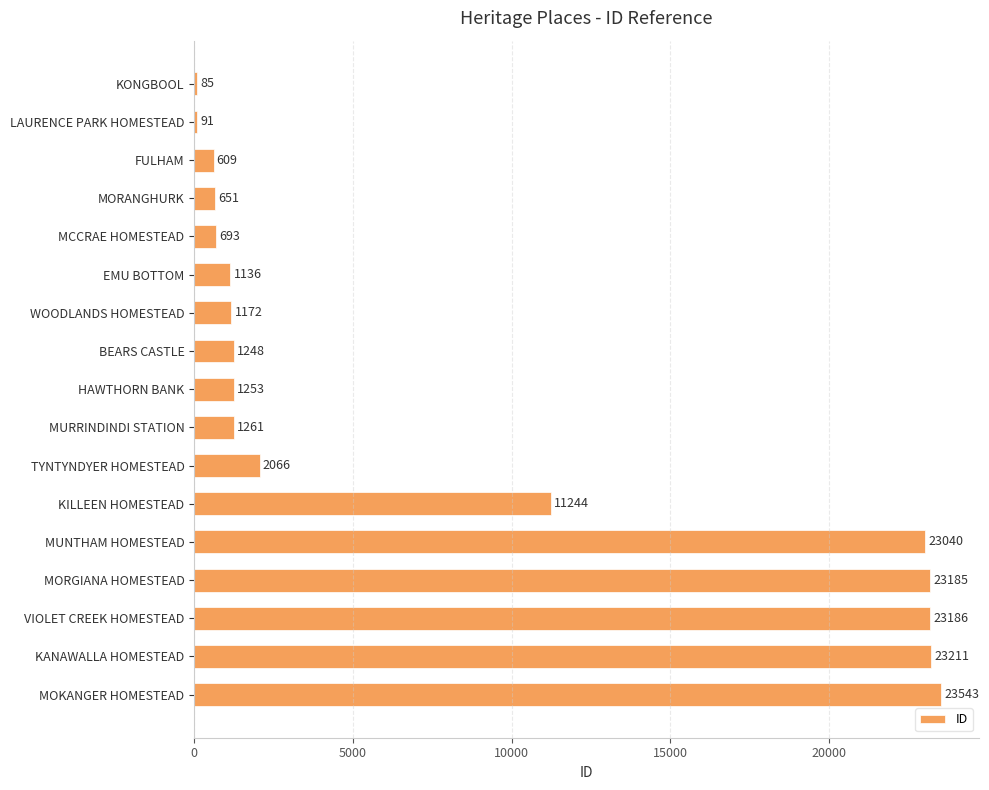

Between KILLEEN HOMESTEAD and MURRINDINDI STATION, which is larger?

KILLEEN HOMESTEAD